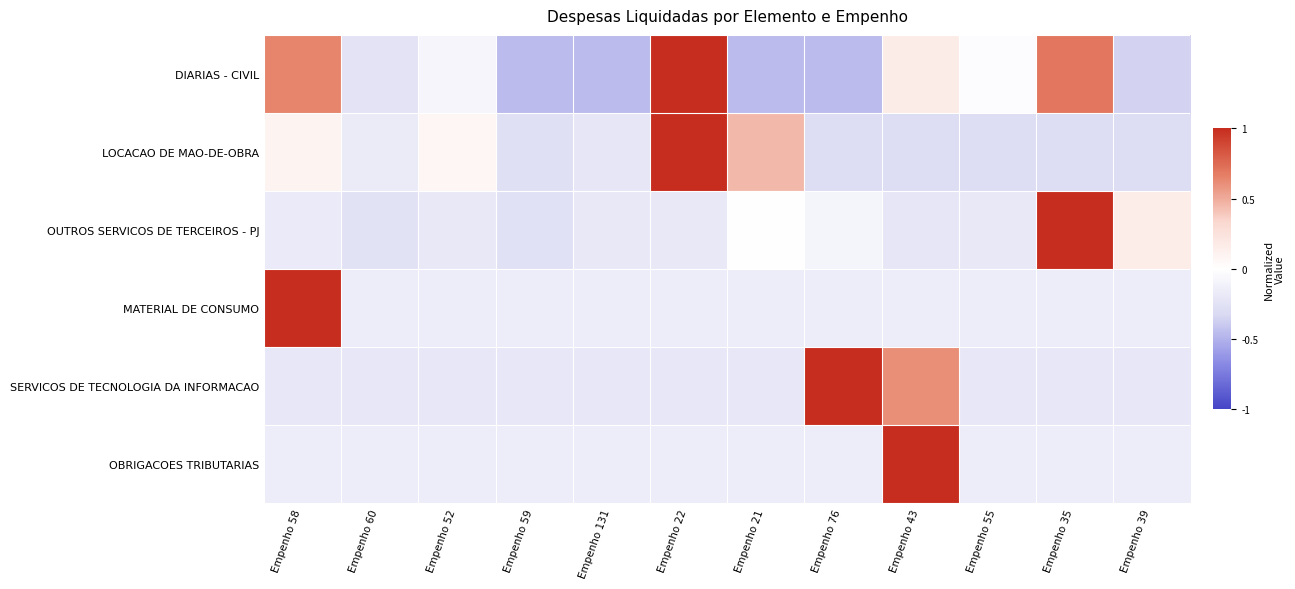

At Empenho 131, list the series in order from largest to smallest.

OBRIGACOES TRIBUTARIAS, MATERIAL DE CONSUMO, OUTROS SERVICOS DE TERCEIROS - PJ, SERVICOS DE TECNOLOGIA DA INFORMACAO, LOCACAO DE MAO-DE-OBRA, DIARIAS - CIVIL